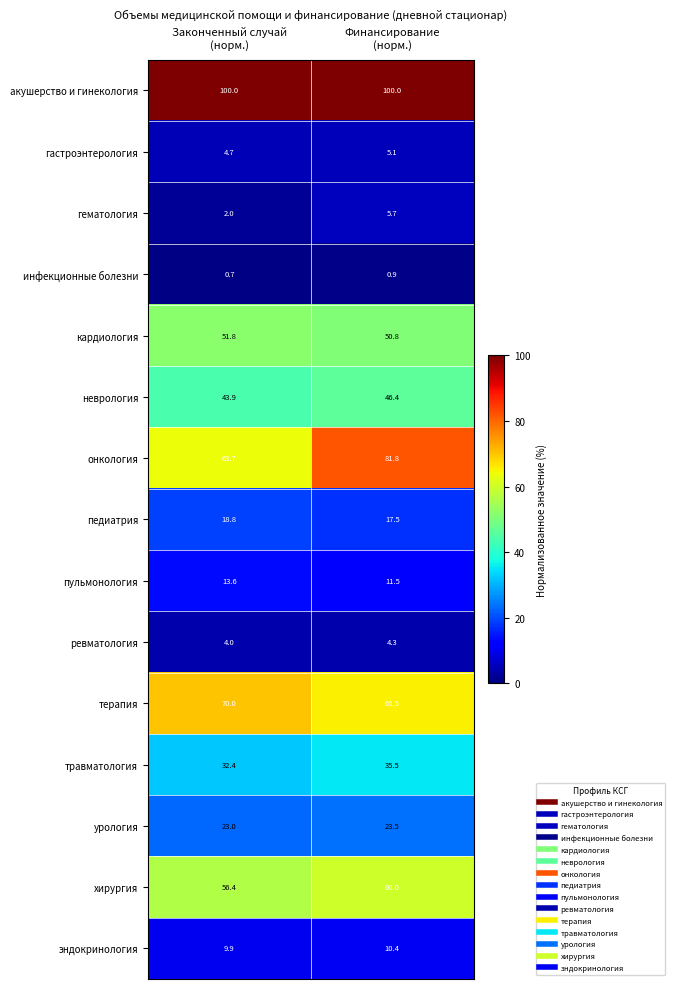

Which series has the widest spread of values?

онкология